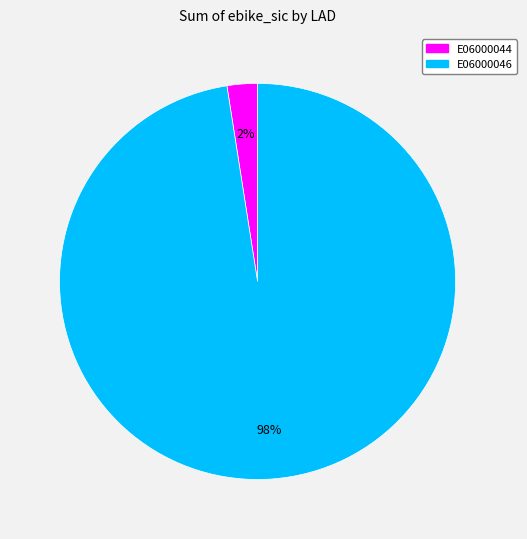

The E06000046 slice represents 3% of the pie. True or false?

False